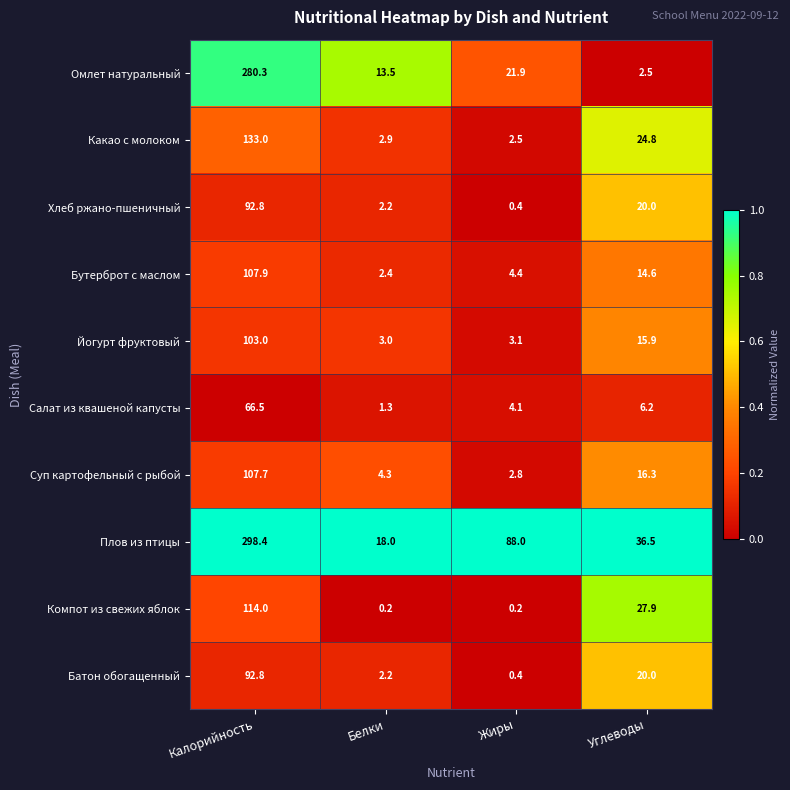

At how many categories does at least one series exceed 0?

4